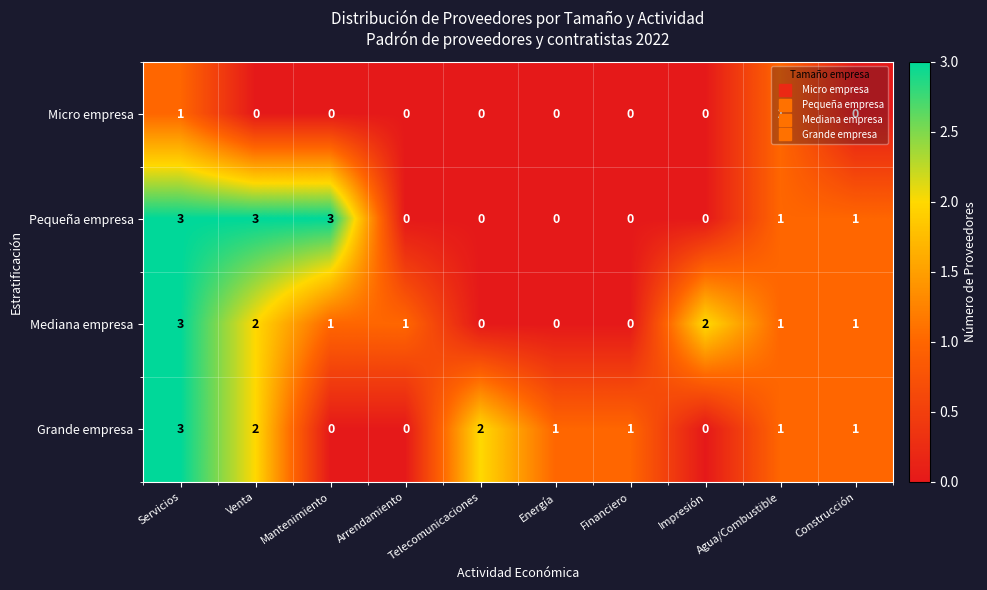

Where does the Grande empresa series first go above 1?

Servicios